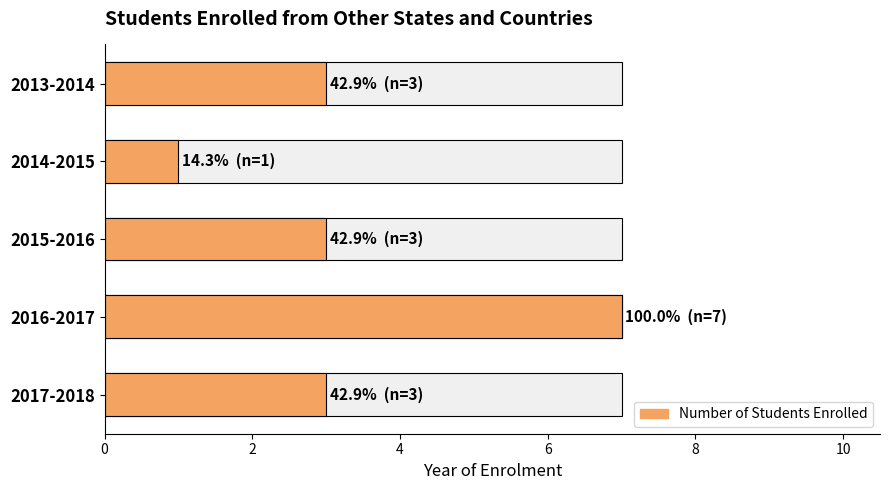

Reading left to right, list all the values displayed in this chart.

3	1	3	7	3